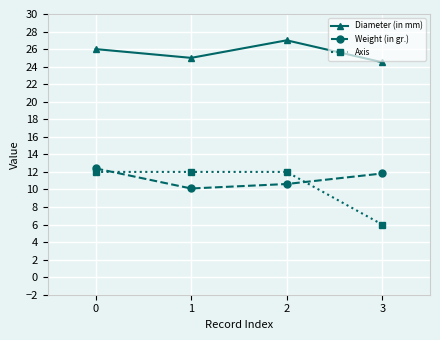

What is the sum of all Diameter (in mm) values?

102.5